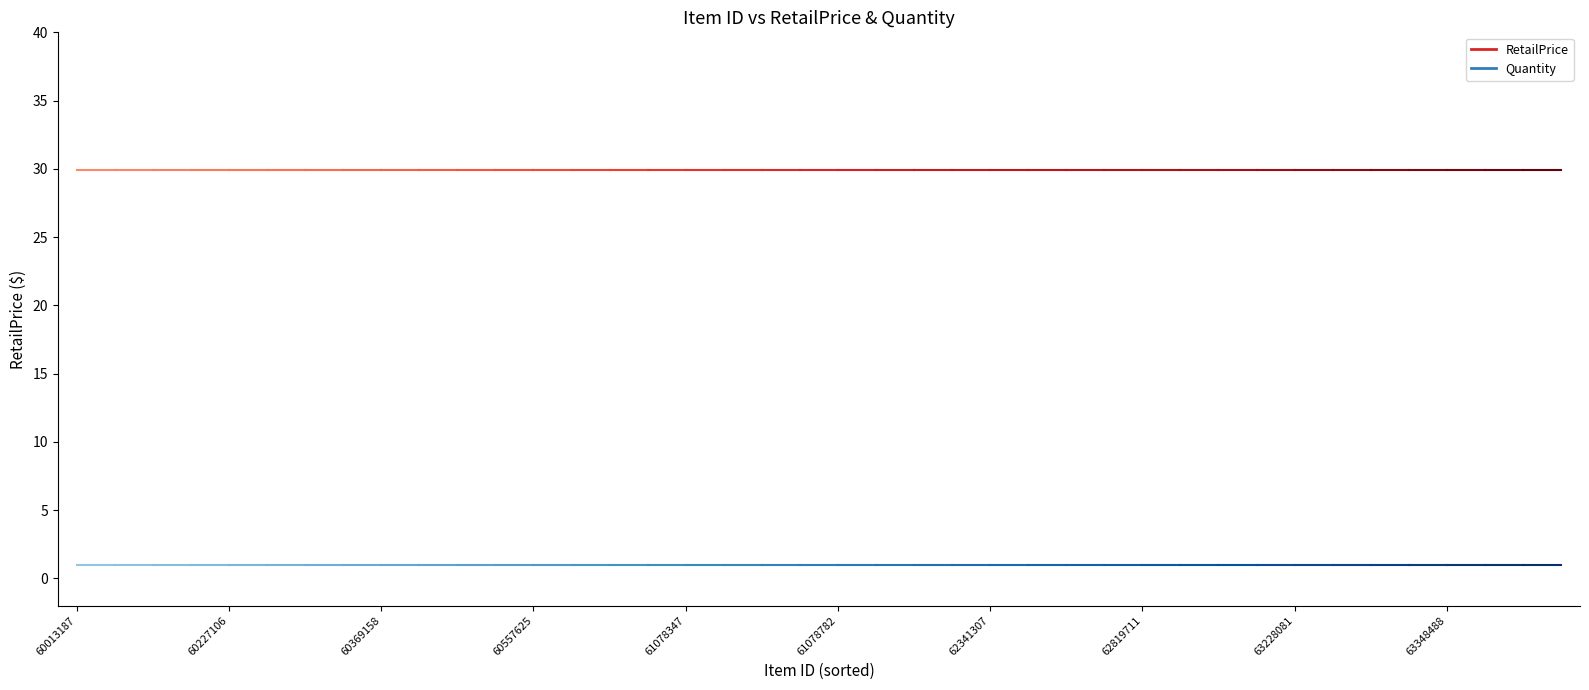

Which category has the lowest value in the Quantity series?

60013187